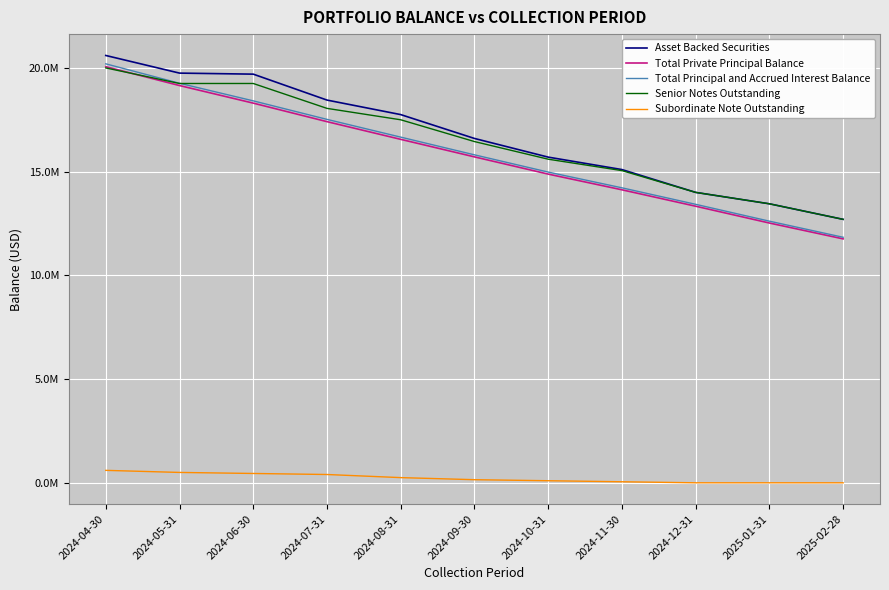

Reading left to right, list all the values displayed in this chart.

Asset Backed Securities: 20600000.0	19750000.0	19700000.0	18450000.0	17750000.0	16600000.0	15700000.0	15100000.0	14000000.0	13450000.0	12700000.0
Total Private Principal Balance: 20058416.4	19150509.6	18302781.1	17409941.9	16556933.2	15711814.7	14881473.8	14124570.1	13333298.2	12522836.0	11758935.7
Total Principal and Accrued Interest Balance: 20197860.2	19260746.5	18412246.2	17519997.3	16663918.1	15810854.6	14979335.3	14220339.3	13425280.1	12612531.5	11836193.4
Senior Notes Outstanding: 20000000.0	19250000.0	19250000.0	18050000.0	17500000.0	16450000.0	15600000.0	15050000.0	14000000.0	13450000.0	12700000.0
Subordinate Note Outstanding: 600000.0	500000.0	450000.0	400000.0	250000.0	150000.0	100000.0	50000.0	0.0	0.0	0.0